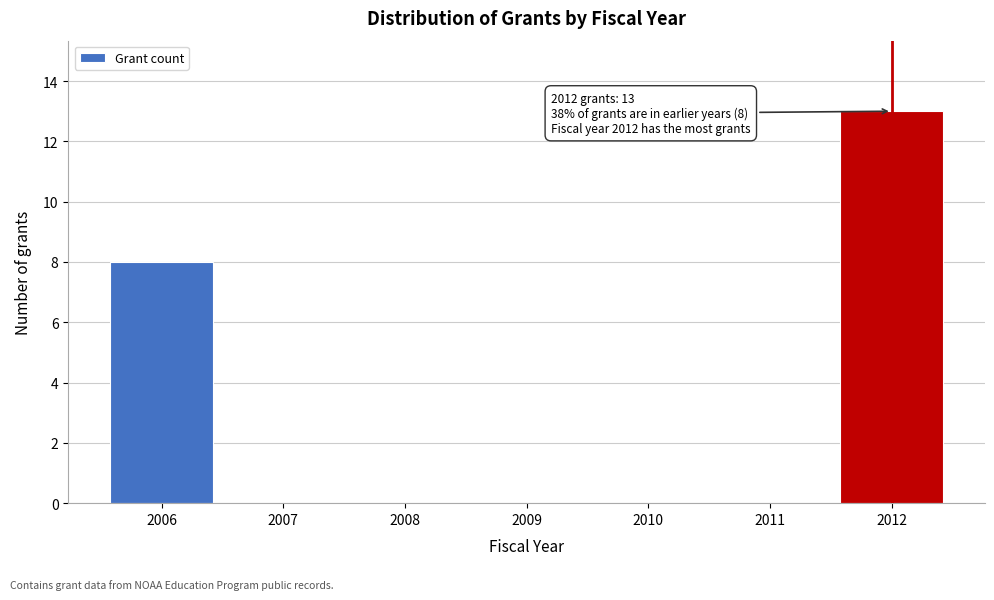

Reading left to right, extract all data points from this chart.

2006=8	2007=0	2008=0	2009=0	2010=0	2011=0	2012=13